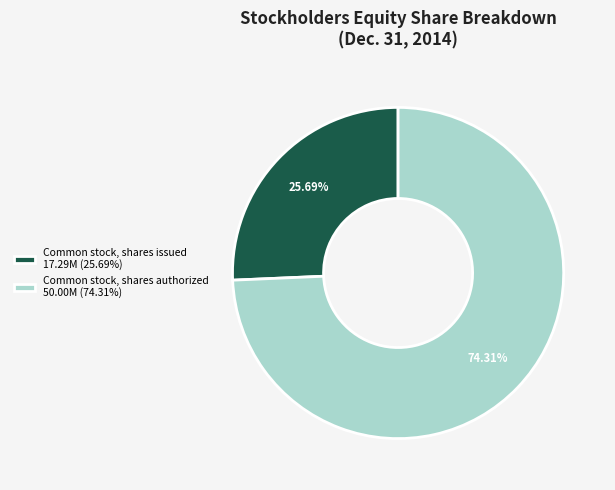

Approximately how many times larger is the value at Common stock, shares authorized 50.00M (74.31%) compared to Common stock, shares issued 17.29M (25.69%)?

2.9